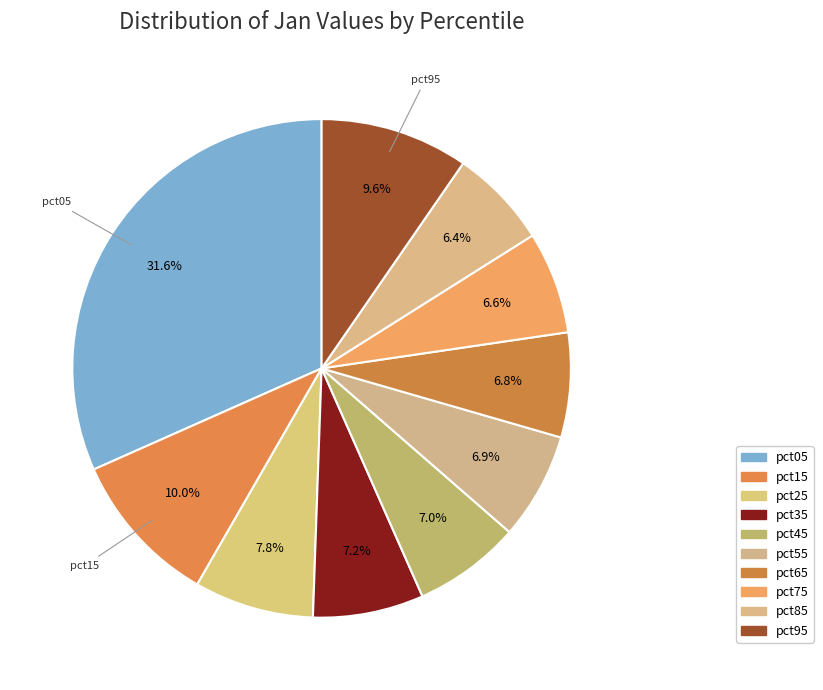

What percentage do pct55 and pct25 together represent?

14.7%